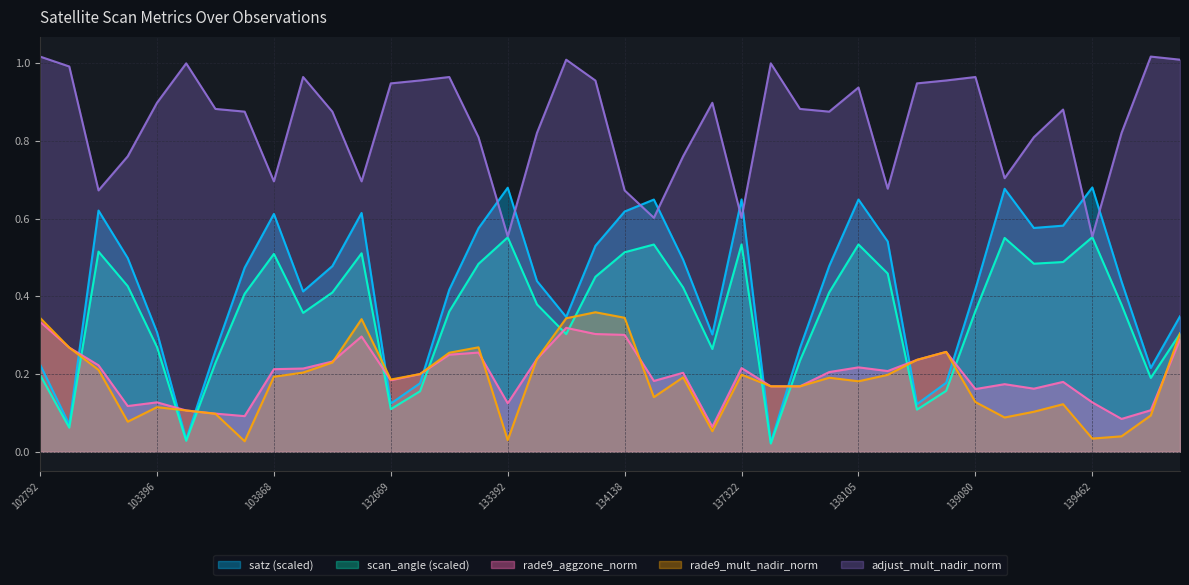

The rade9_mult_nadir_norm series shows 0.2 at 138092. True or false?

True